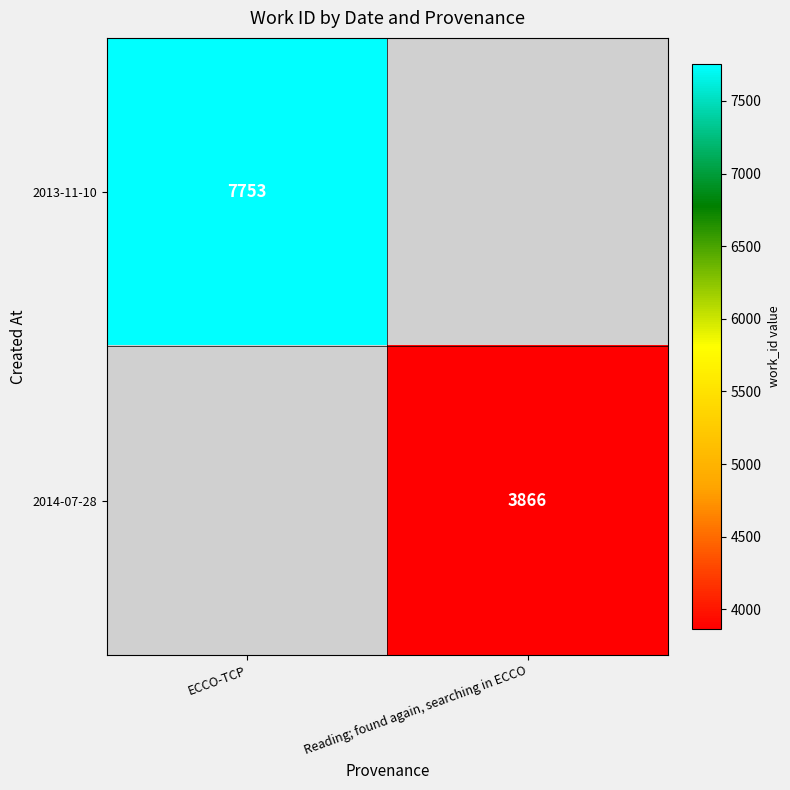

Is it true that 2014-07-28 equals 3866 at Reading; found again, searching in ECCO?

True